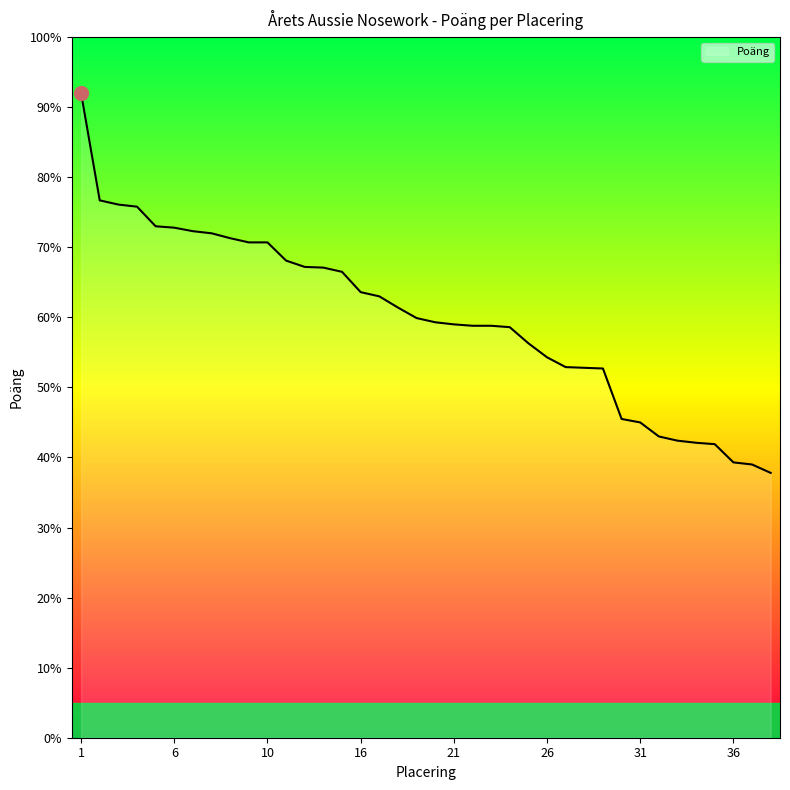

What is the greatest value displayed?

92.0